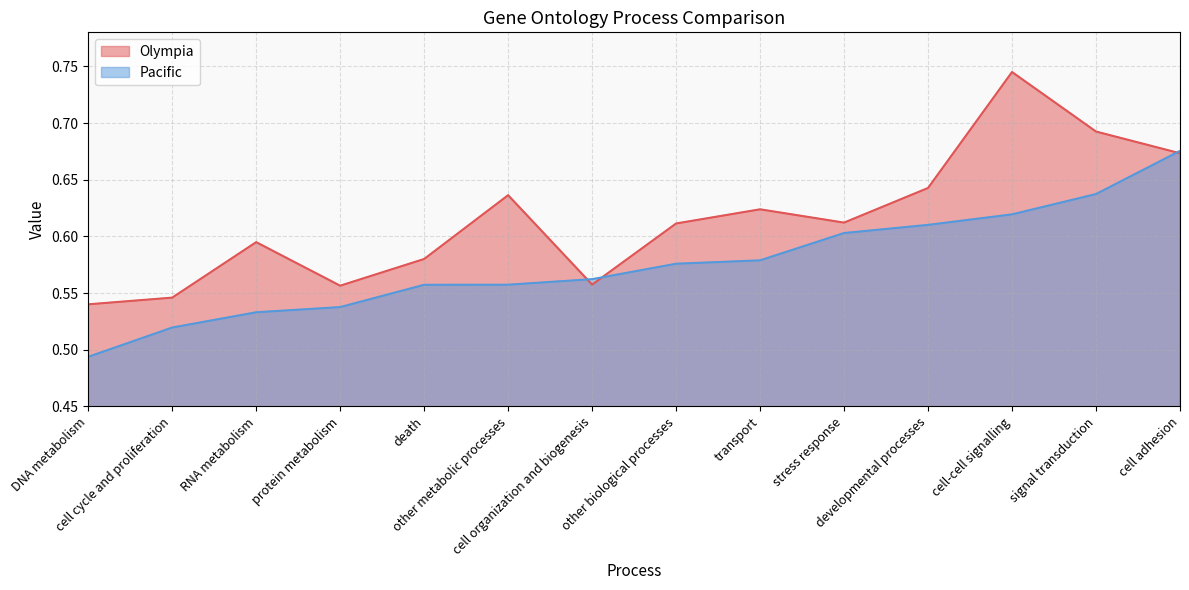

Which category has the highest value in the Olympia series?

cell-cell signalling